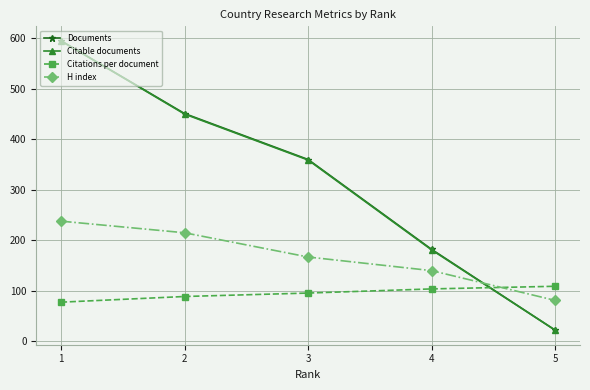

The H index series shows 215.0 at 2. True or false?

True